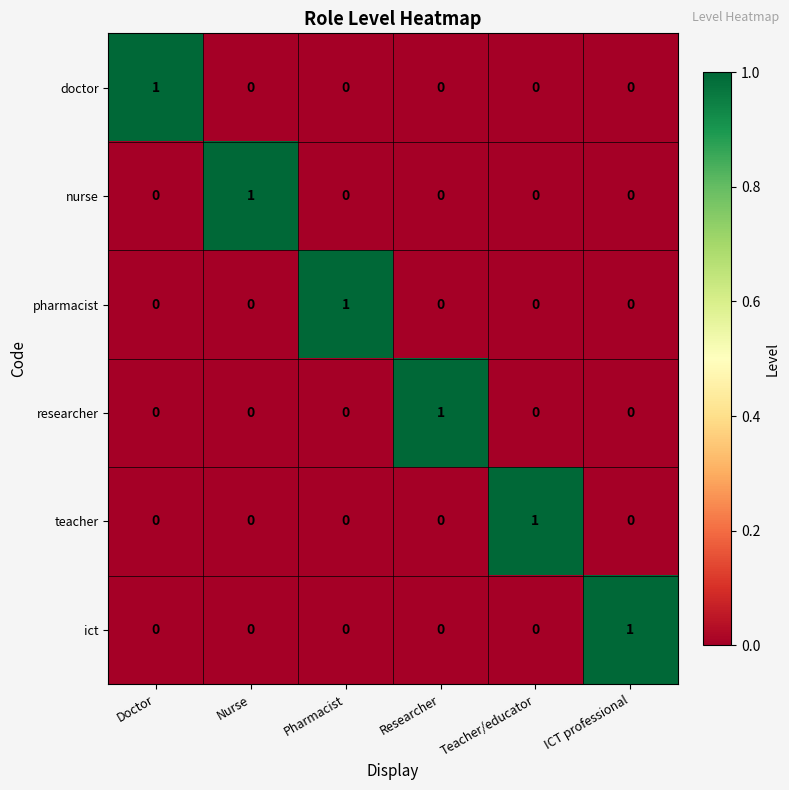

How many distinct data groups are displayed?

6